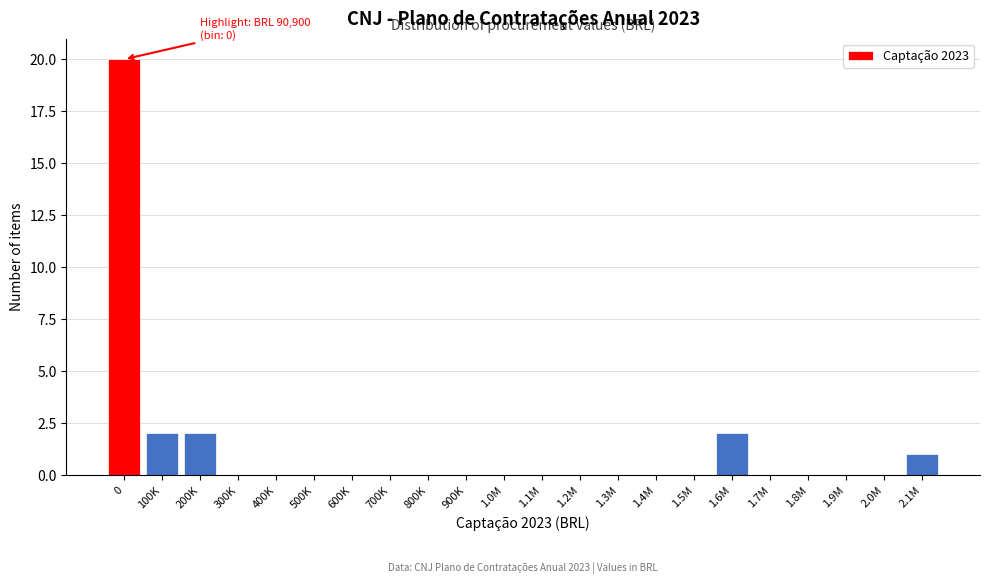

Reading left to right, transcribe all the data shown in this chart.

0=20	100K=2	200K=2	300K=0	400K=0	500K=0	600K=0	700K=0	800K=0	900K=0	1.0M=0	1.1M=0	1.2M=0	1.3M=0	1.4M=0	1.5M=0	1.6M=2	1.7M=0	1.8M=0	1.9M=0	2.0M=0	2.1M=1